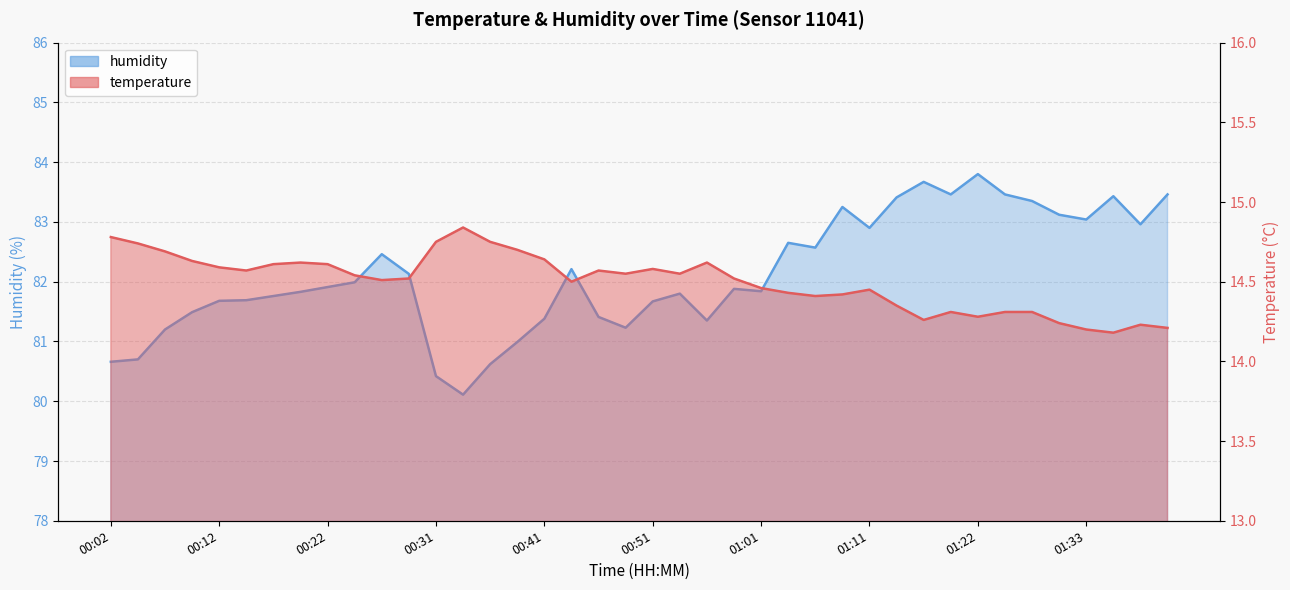

How many values in the humidity series are below 81?

6